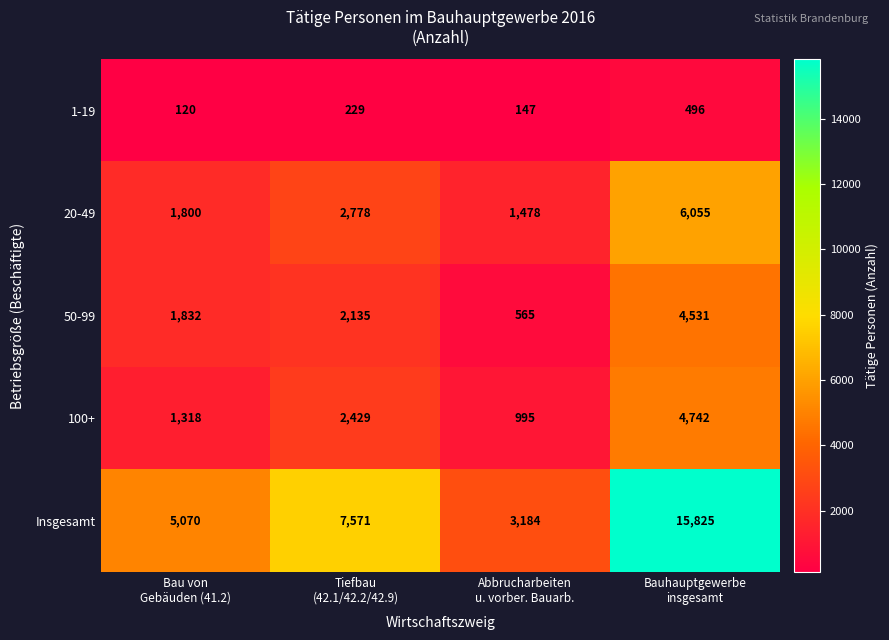

List the series in order of their peak value, highest first.

Insgesamt, 20-49, 100+, 50-99, 1-19